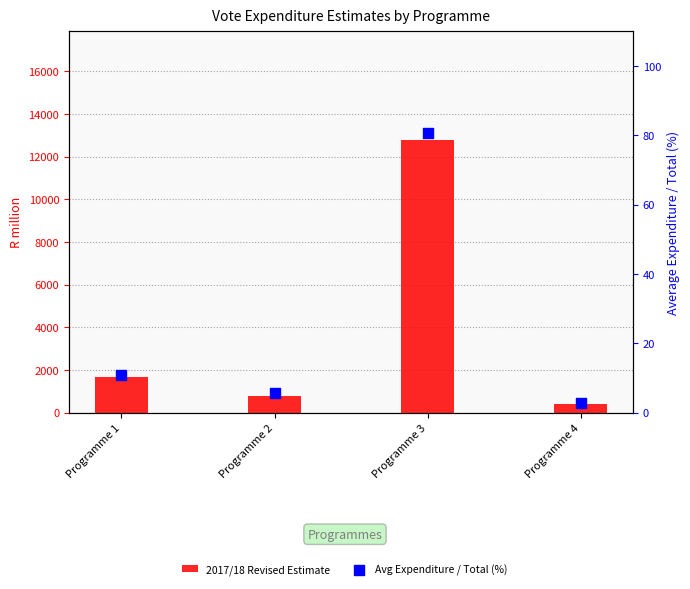

Which series has the largest total across all categories?

2017/18 Revised Estimate